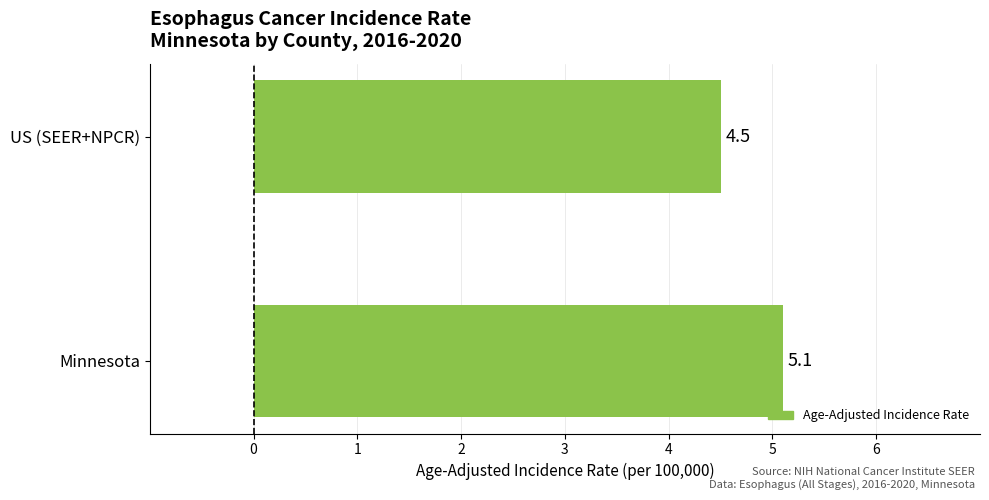

Where is the data nearest to the value 4?

US (SEER+NPCR)